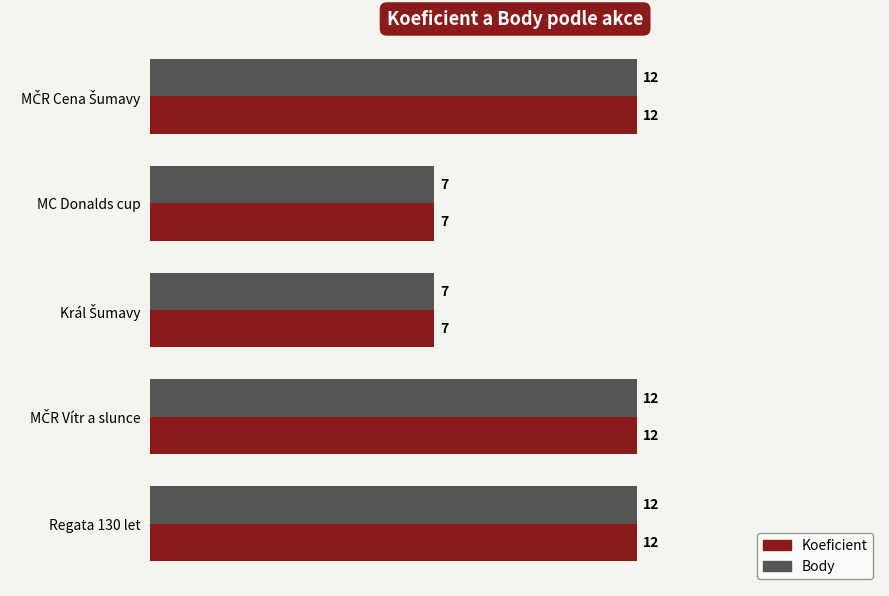

What is the difference between the second highest and minimum values in the Body series?

5